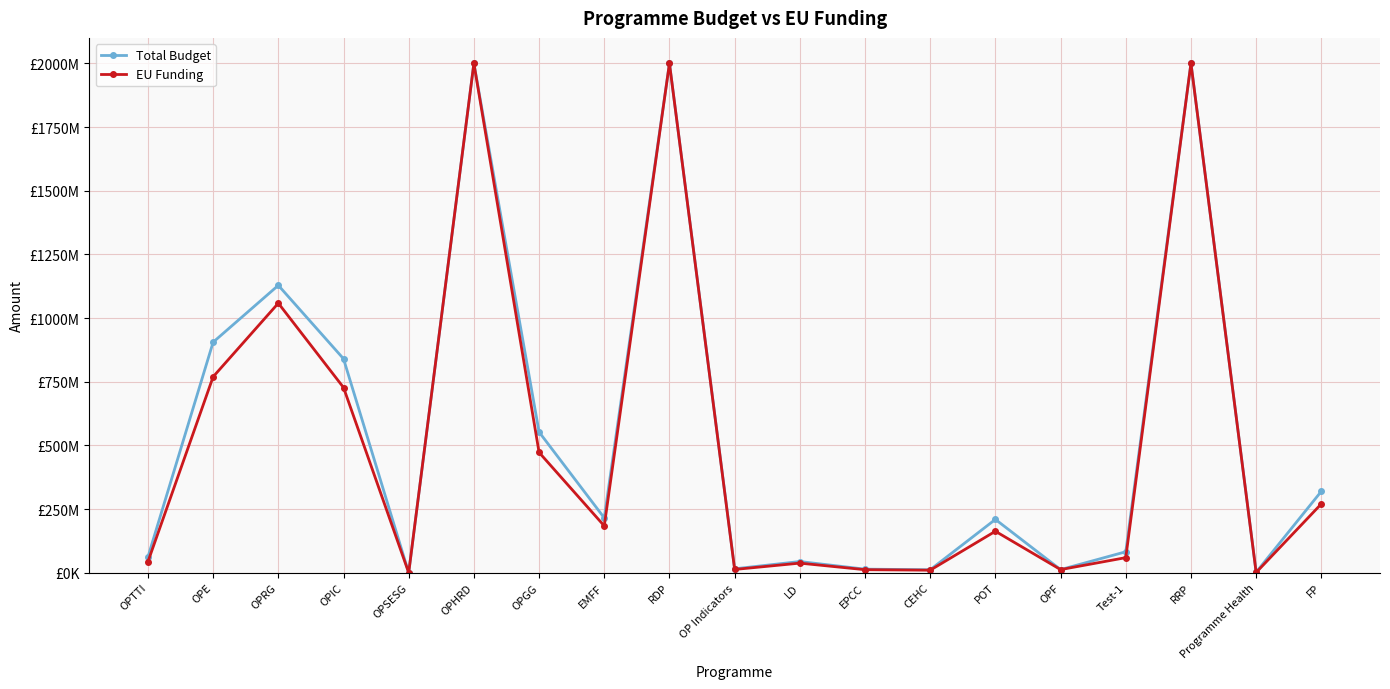

What is the total value across all series at RRP?

4000000000.0